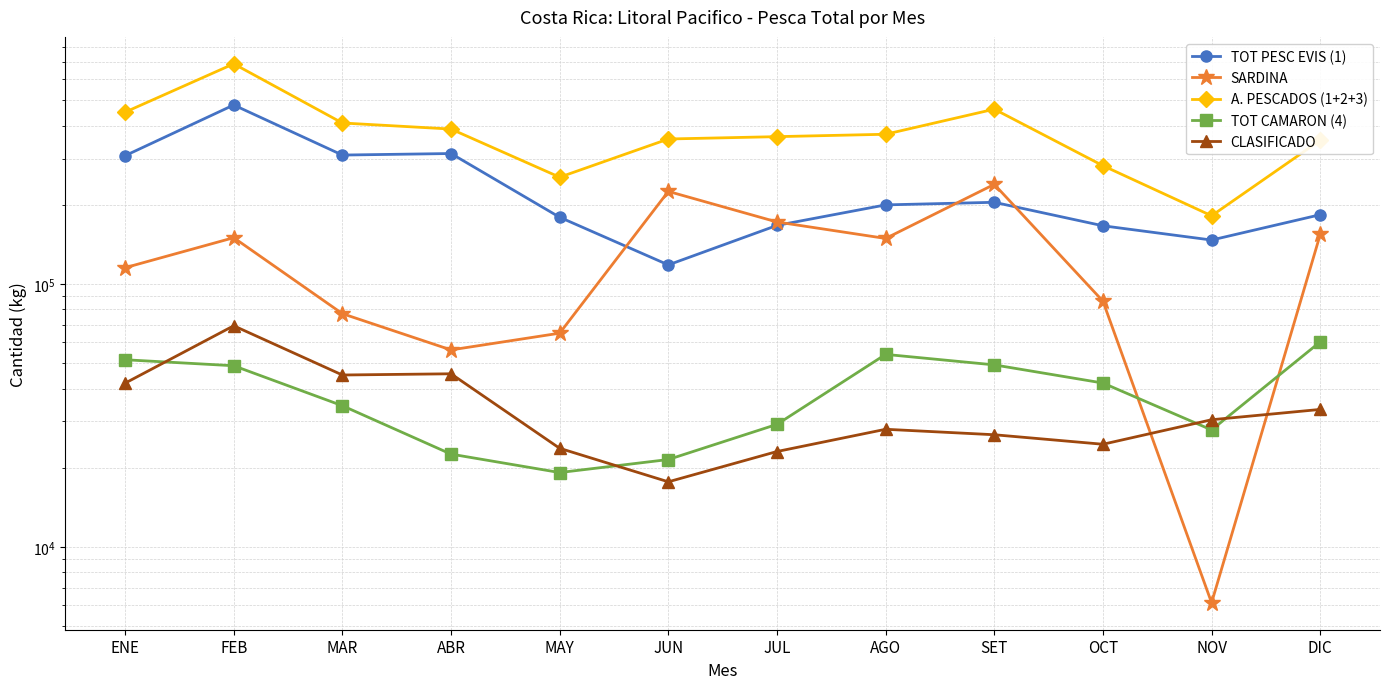

The TOT PESC EVIS (1) series shows 166529 at OCT. True or false?

True